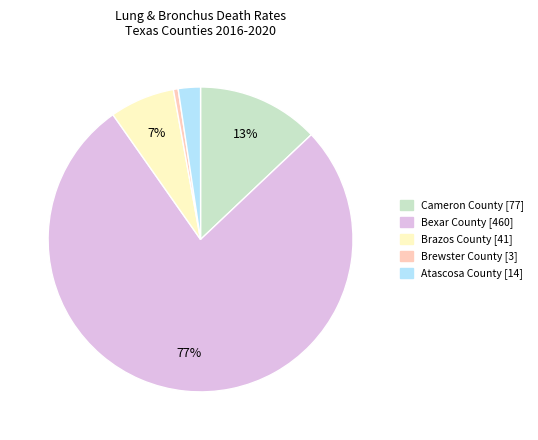

To the nearest percent, what is the average slice percentage?

20%